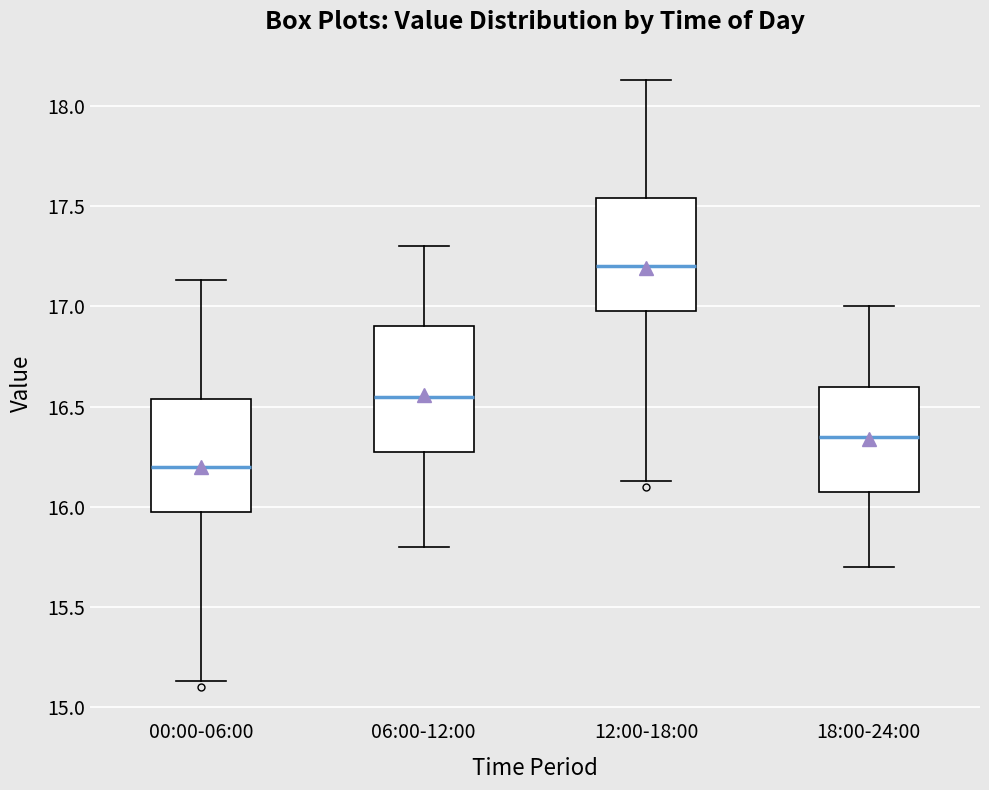

Where does the lower whisker of the box for 18:00-24:00 end on the y-axis? The values are not printed on the chart, so give them approximately, as read against the axis.

15.70